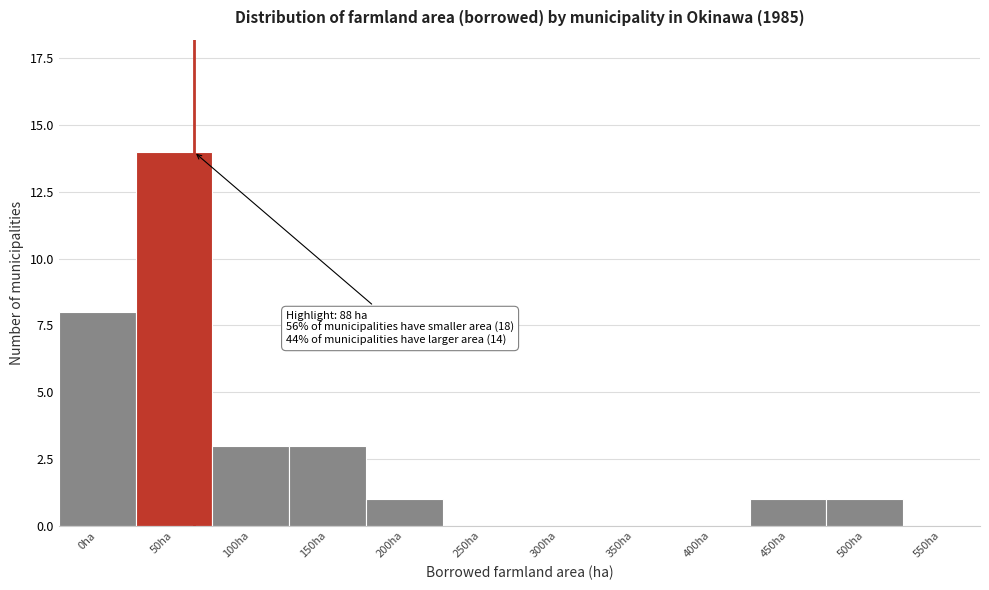

Reading left to right, transcribe all the data shown in this chart.

0ha=8	50ha=14	100ha=3	150ha=3	200ha=1	250ha=0	300ha=0	350ha=0	400ha=0	450ha=1	500ha=1	550ha=0